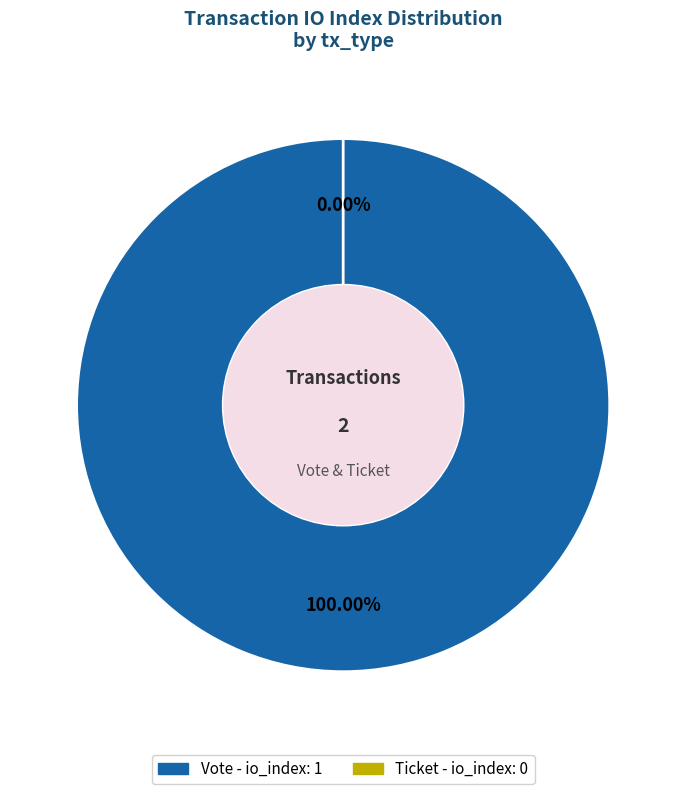

Which slice is the largest?

Vote (io_index=1)